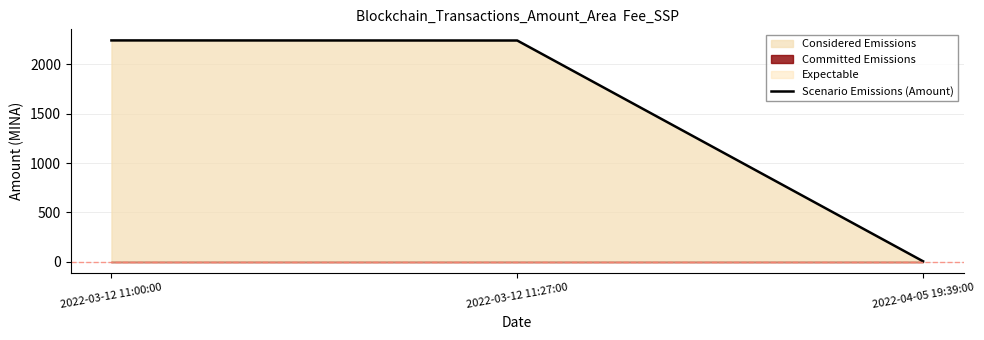

The value at 2022-03-12 11:27:00 is 4027.6. True or false?

False